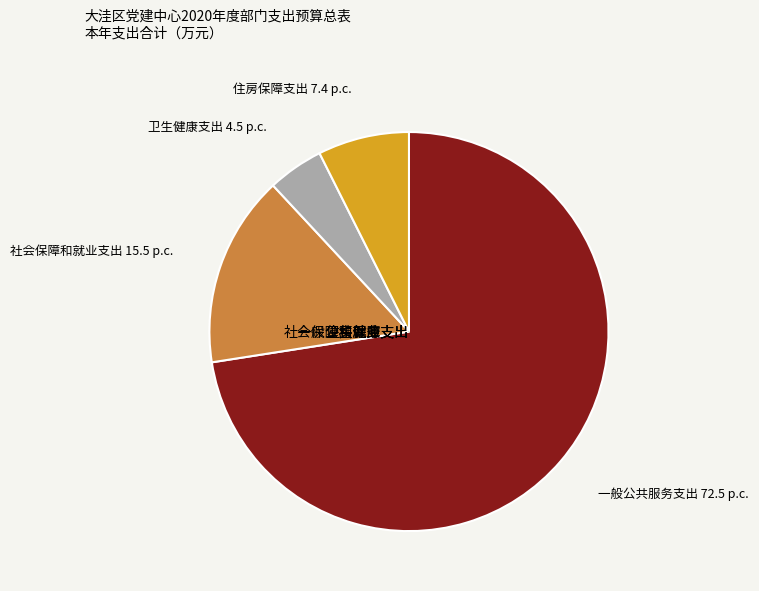

Approximately how many times larger is the value at 住房保障支出 compared to 社会保障和就业支出?

0.5